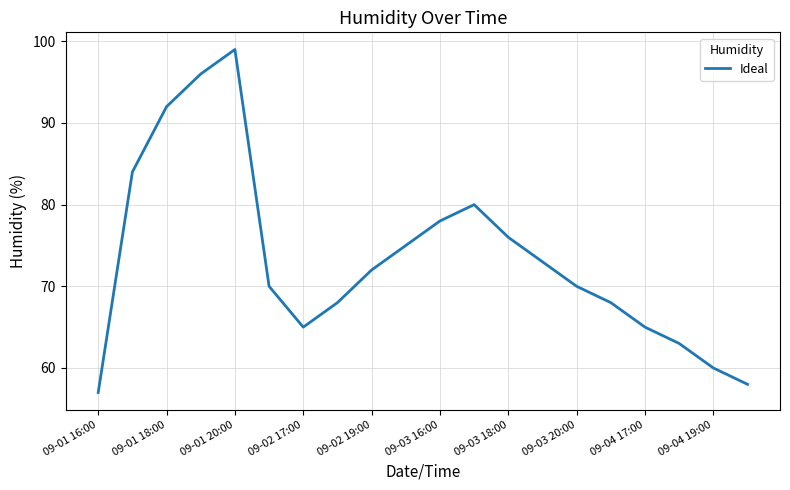

Does the chart display data point markers on the line(s)?

No